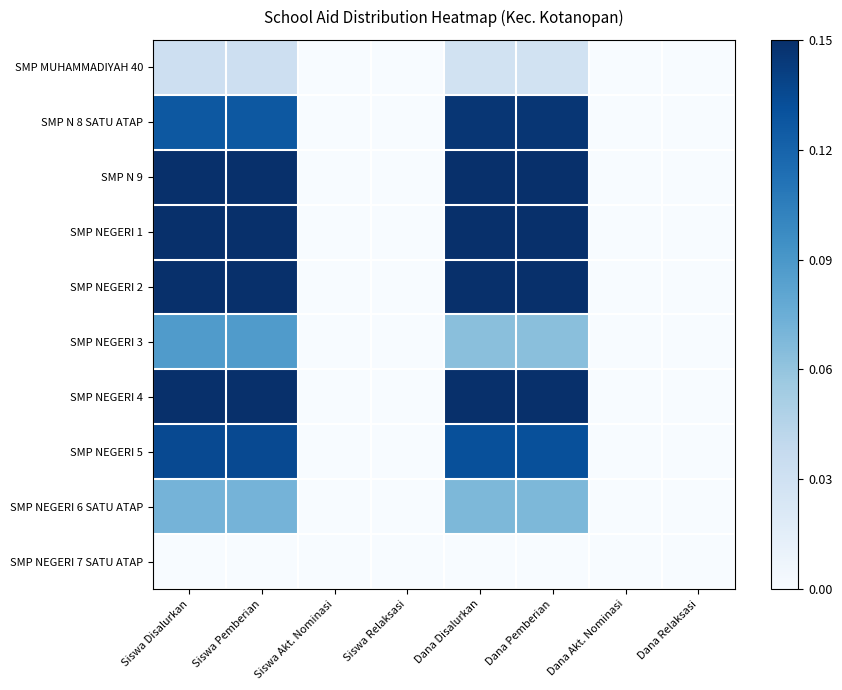

Which label corresponds to the smallest value in the chart?

Siswa Akt. Nominasi